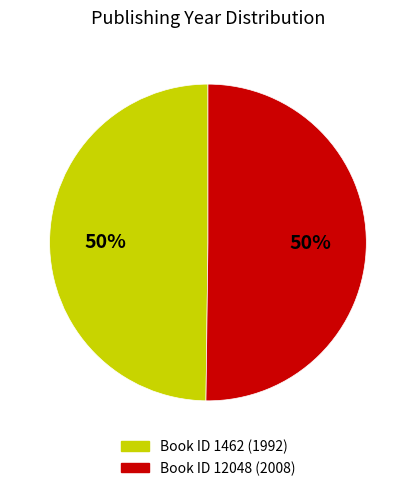

To the nearest percent, what is the average slice percentage?

50%